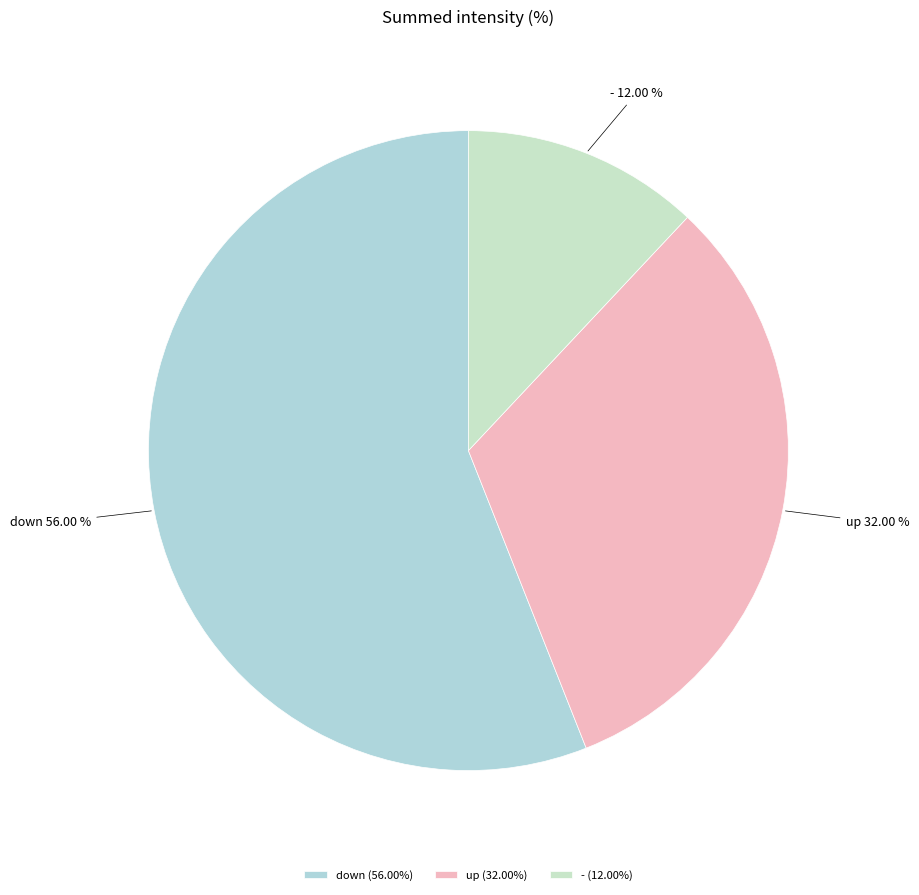

Which slice is the largest?

down